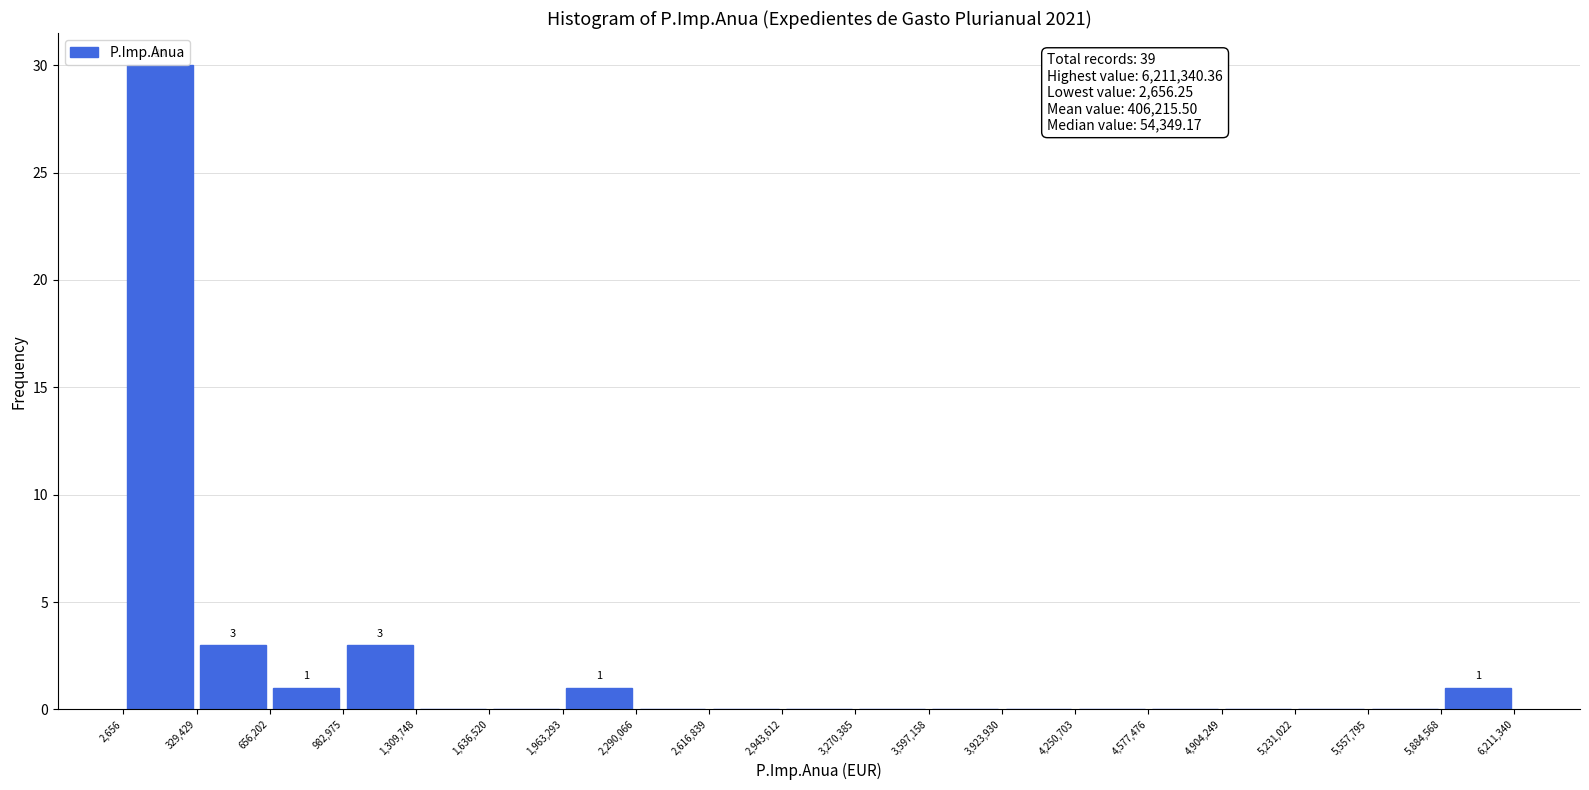

Over which range of the x-axis is the bar tallest?

2,656 to 329,429